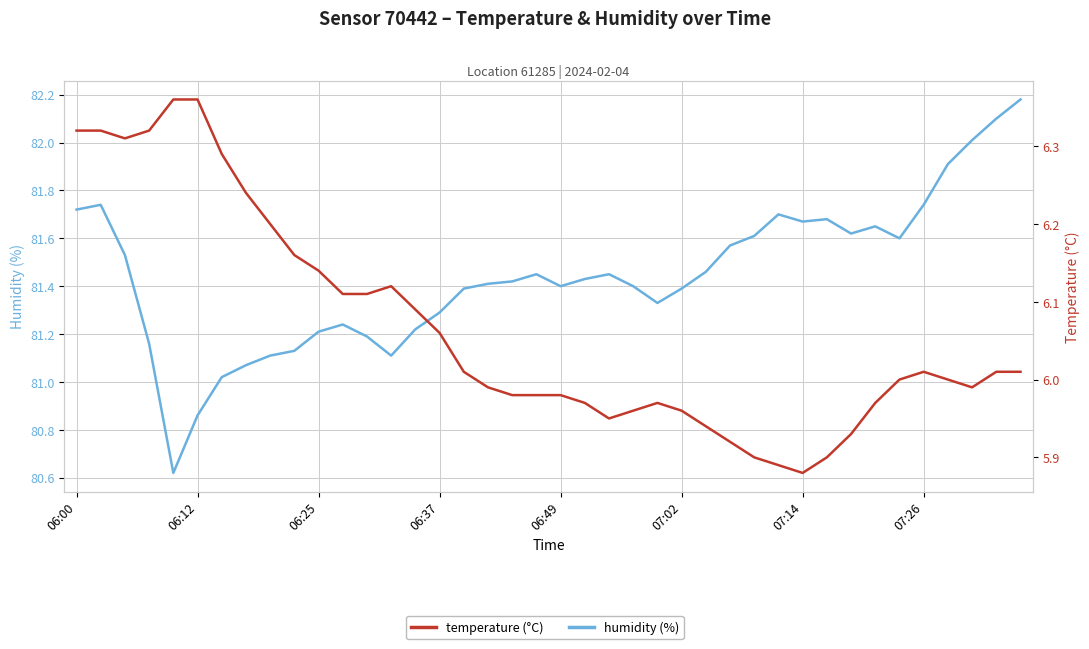

True or false: humidity has more than 0 interior local peaks.

True